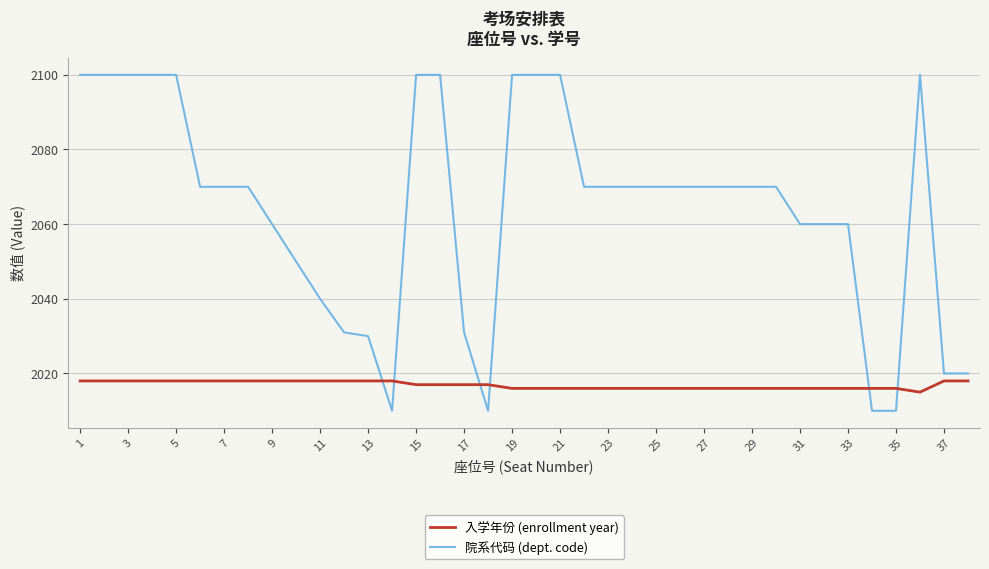

Which series has the widest spread of values?

院系代码 (dept. code)